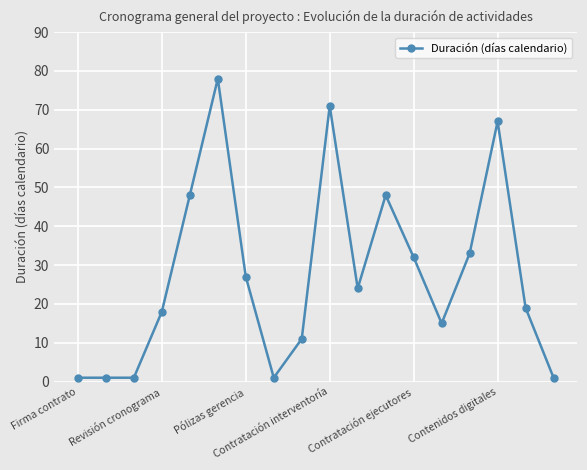

True or false: the data has more than 0 interior local peaks.

True